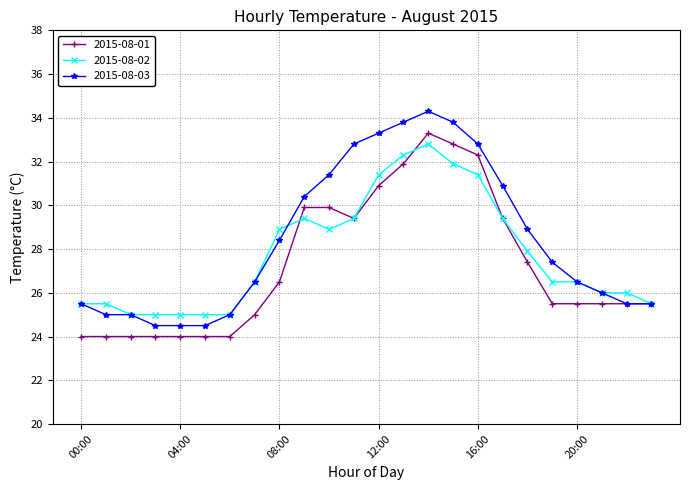

Reading left to right, list all the values displayed in this chart.

2015-08-01: 24.0	24.0	24.0	24.0	24.0	24.0	24.0	25.0	26.5	29.9	29.9	29.4	30.9	31.9	33.3	32.8	32.3	29.4	27.4	25.5	25.5	25.5	25.5	25.5
2015-08-02: 25.5	25.5	25.0	25.0	25.0	25.0	25.0	26.5	28.9	29.4	28.9	29.4	31.4	32.3	32.8	31.9	31.4	29.4	27.9	26.5	26.5	26.0	26.0	25.5
2015-08-03: 25.5	25.0	25.0	24.5	24.5	24.5	25.0	26.5	28.4	30.4	31.4	32.8	33.3	33.8	34.3	33.8	32.8	30.9	28.9	27.4	26.5	26.0	25.5	25.5